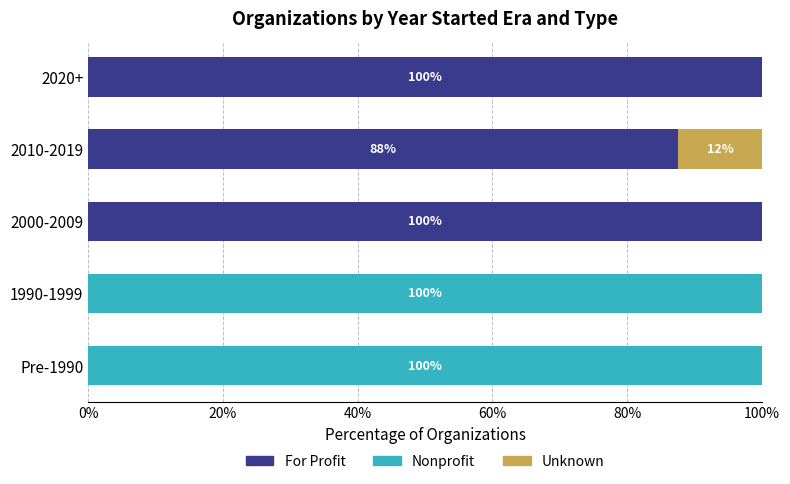

What is the maximum value for For Profit?

100.0